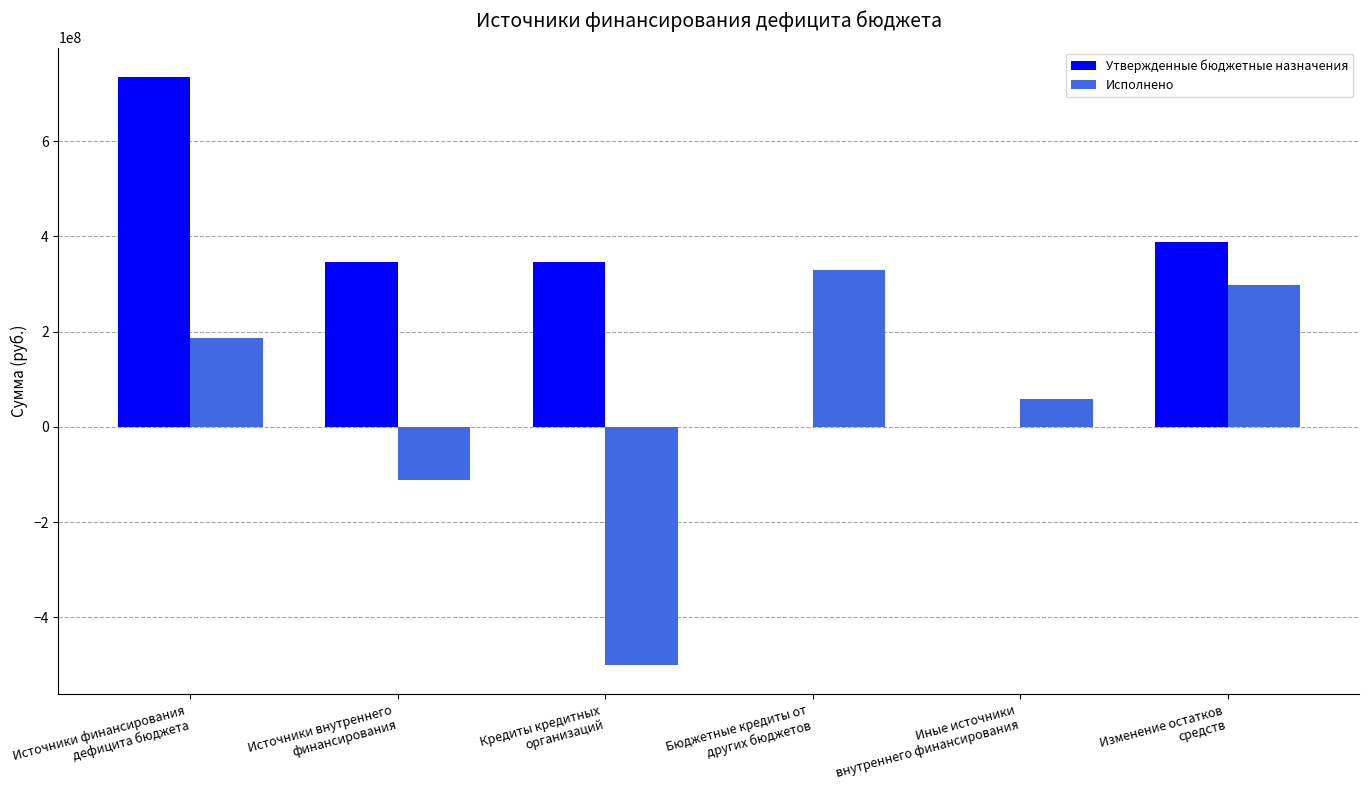

Reading left to right, what are all the values shown in this chart?

Утвержденные бюджетные назначения: 734352959.4	345343355.6	345343355.6	0.0	0.0	389009603.7
Исполнено: 186572714.3	-111321761.7	-500000000.0	329251000.0	59427238.3	297894476.0